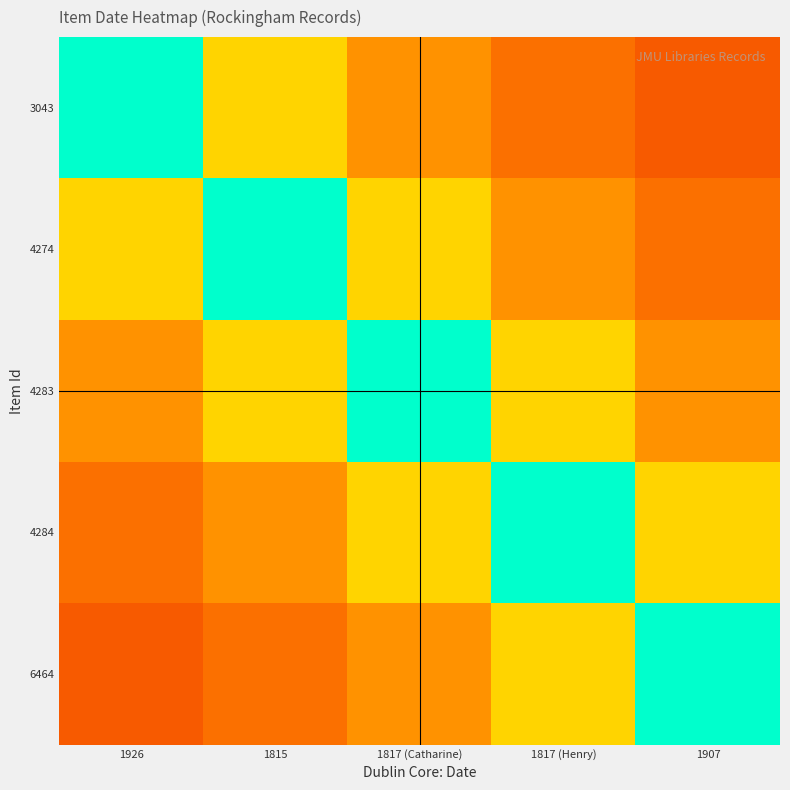

Reading left to right, extract all data points from this chart.

3043: 1926=1.0	1815=0.6	1817 (Catharine)=0.4	1817 (Henry)=0.3	1907=0.2
4274: 1926=0.6	1815=1.0	1817 (Catharine)=0.6	1817 (Henry)=0.4	1907=0.3
4283: 1926=0.4	1815=0.6	1817 (Catharine)=1.0	1817 (Henry)=0.6	1907=0.4
4284: 1926=0.3	1815=0.4	1817 (Catharine)=0.6	1817 (Henry)=1.0	1907=0.6
6464: 1926=0.2	1815=0.3	1817 (Catharine)=0.4	1817 (Henry)=0.6	1907=1.0